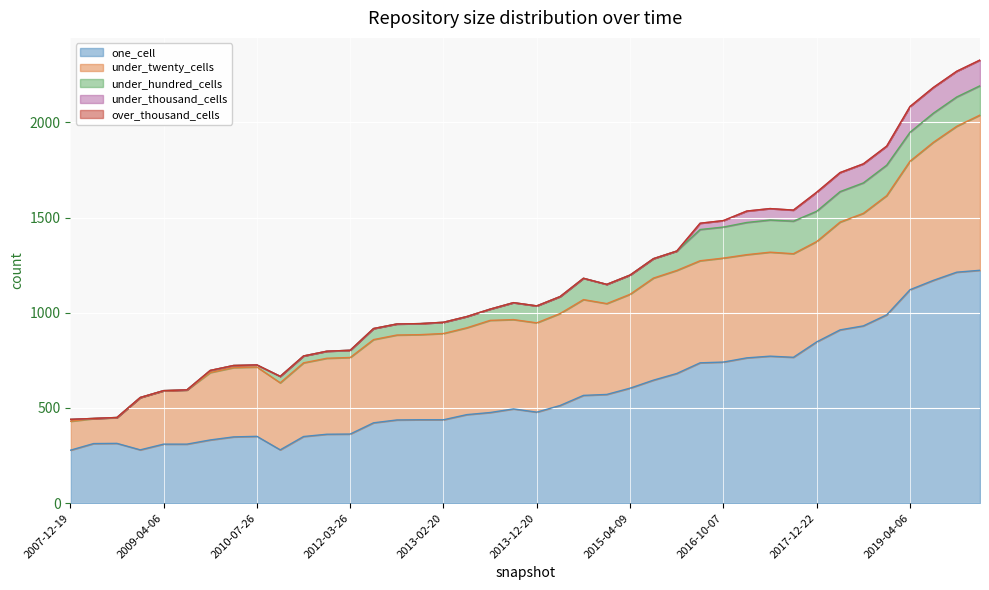

True or false: under_hundred_cells and over_thousand_cells cross at least once.

False